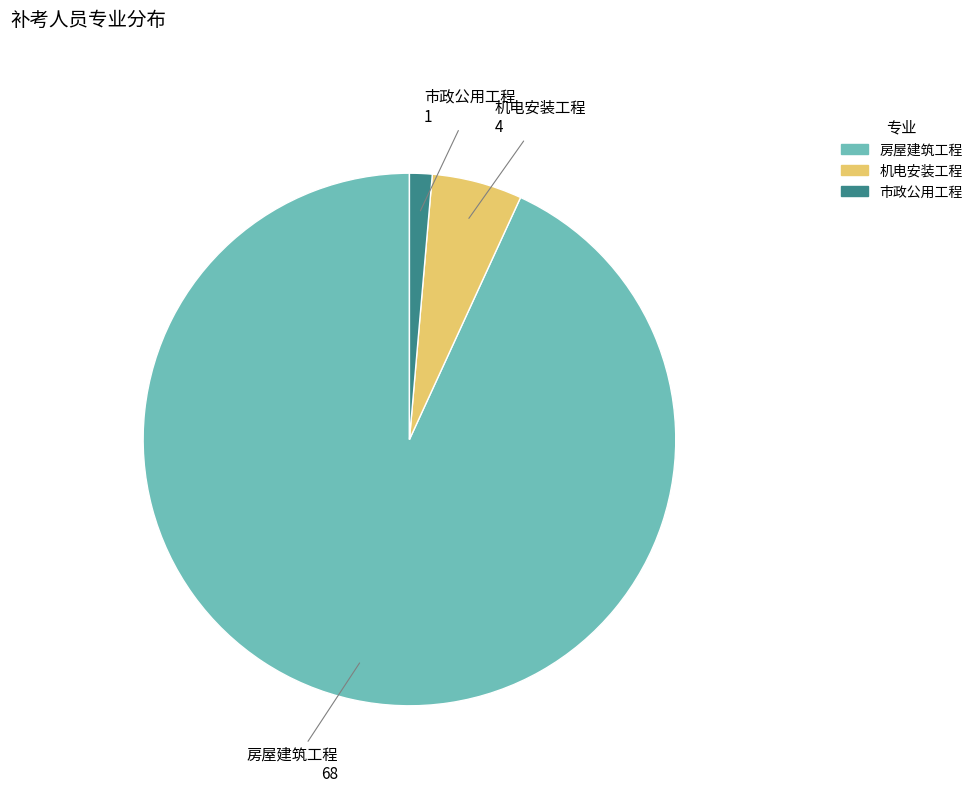

Is 市政公用工程 the majority of the pie?

No